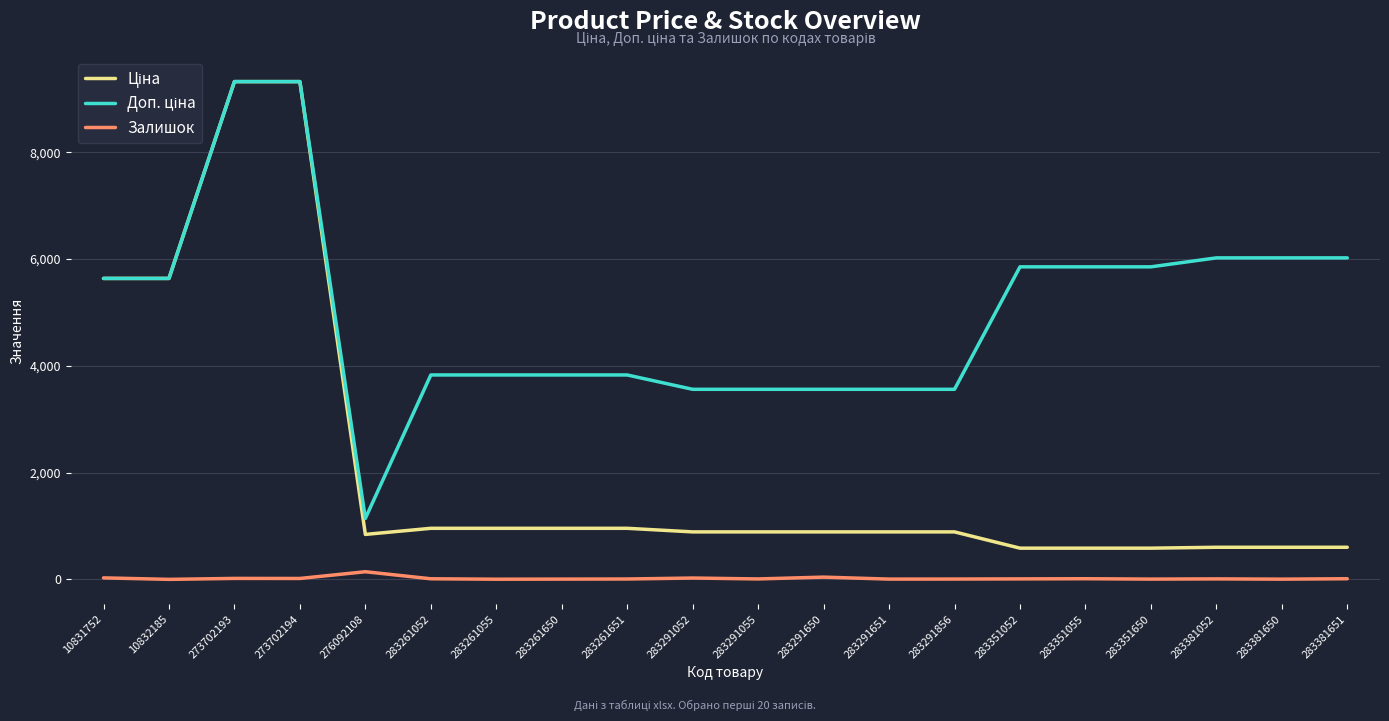

Reading left to right, what are all the values shown in this chart?

Ціна: 5636.0	5636.0	9321.4	9321.4	842.8	957.1	957.1	957.1	957.1	889.9	889.9	889.9	889.9	889.9	585.3	585.3	585.3	602.1	602.1	602.1
Доп. ціна: 5636.0	5636.0	9321.4	9321.4	1142.1	3828.4	3828.4	3828.4	3828.4	3559.7	3559.7	3559.7	3559.7	3559.7	5852.9	5852.9	5852.9	6020.8	6020.8	6020.8
Залишок: 29.0	1.0	19.0	18.0	144.0	12.0	4.0	6.0	8.0	26.0	9.0	43.0	6.0	7.0	10.0	13.0	6.0	10.0	5.0	13.0